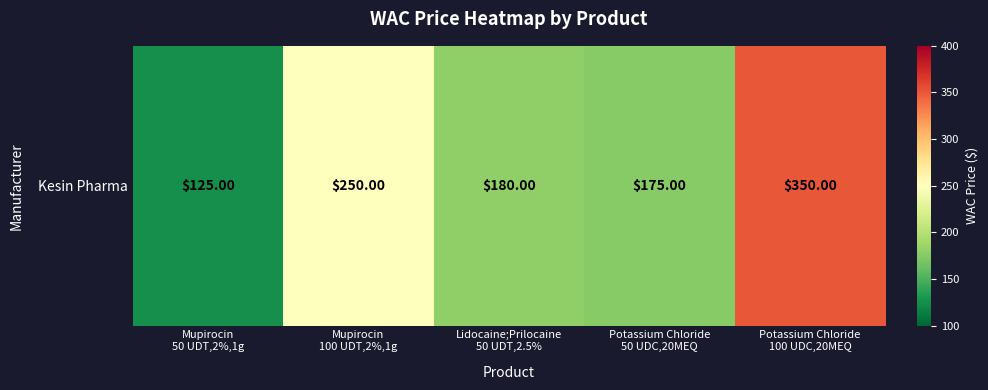

What is the approximate value at Potassium Chloride
100 UDC,20MEQ?

350